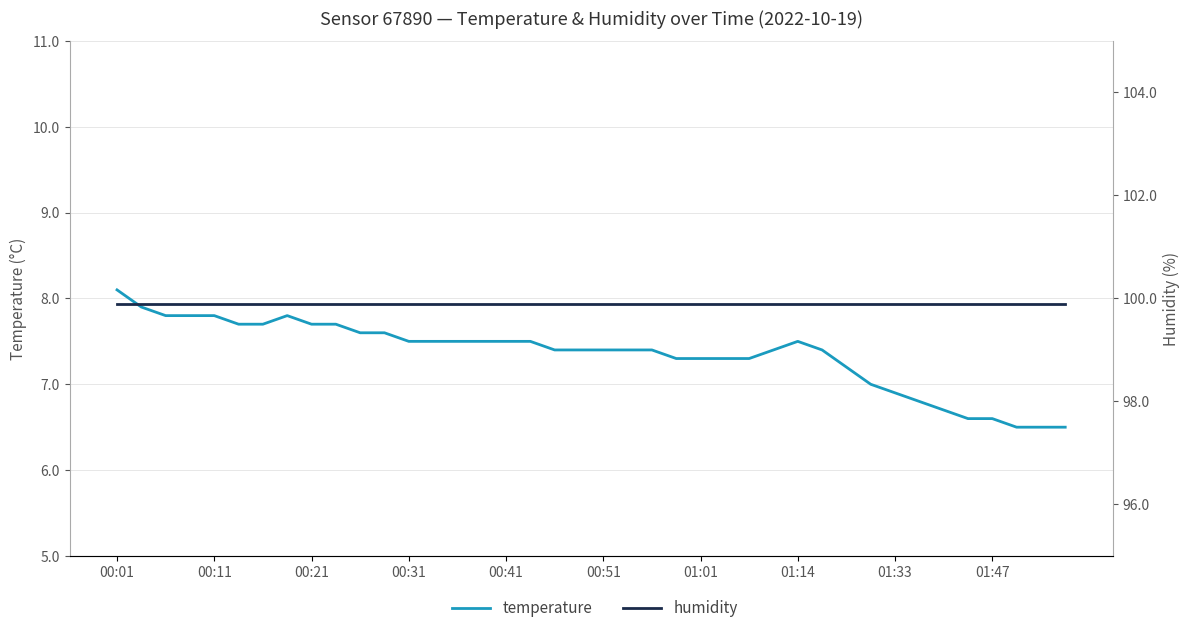

Does the chart have visible grid lines?

Yes